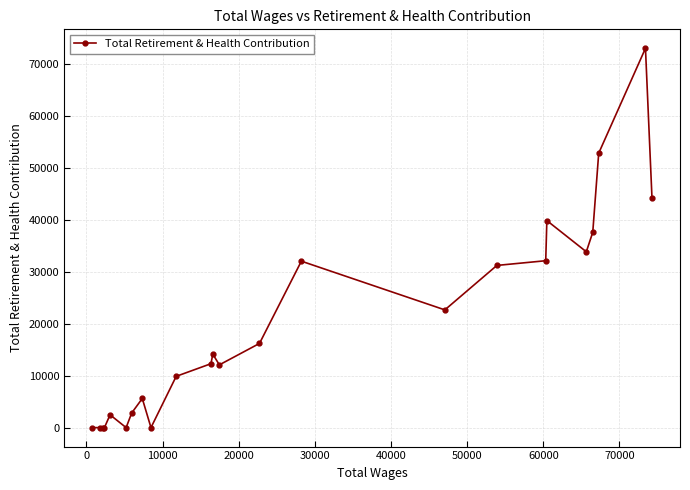

What is the difference between the maximum and minimum values?

72926